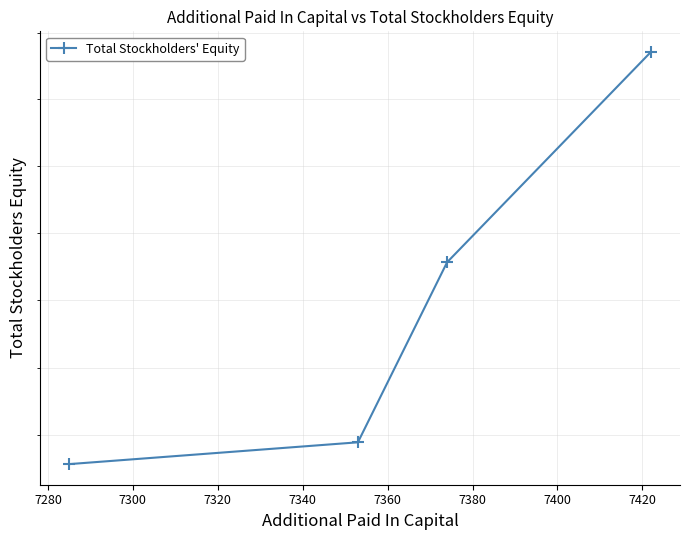

How many values exceed 21656?

1